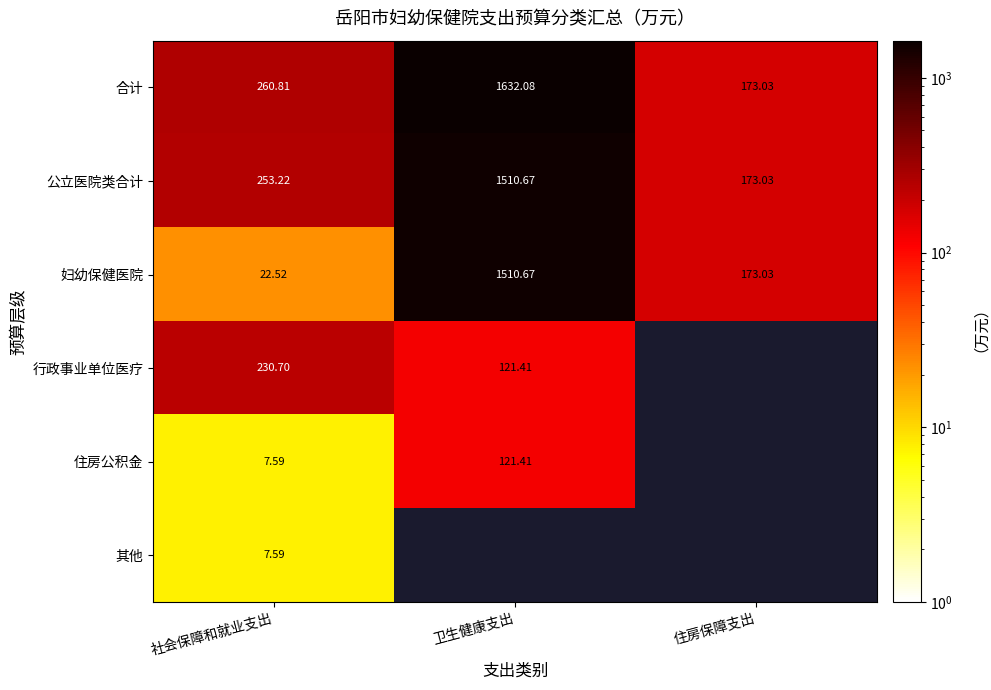

Rank the categories by 妇幼保健医院 value from highest to lowest.

卫生健康支出, 住房保障支出, 社会保障和就业支出